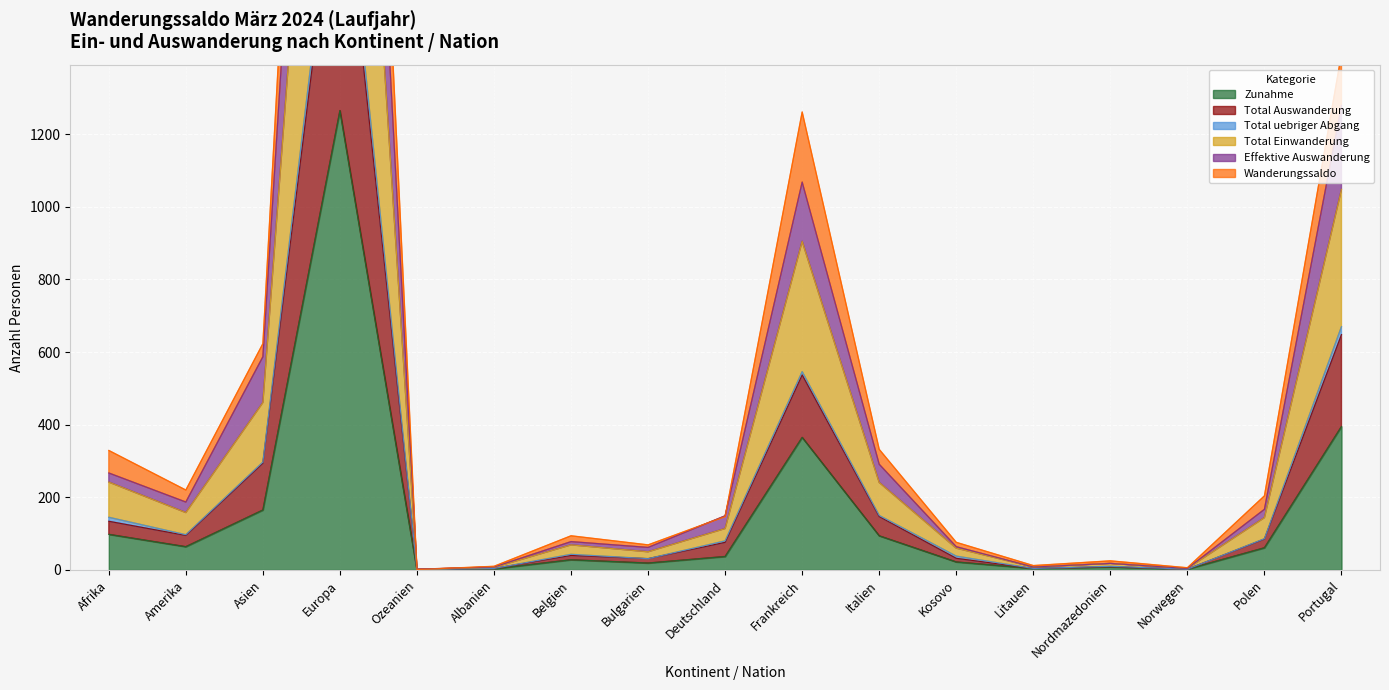

At which label is Zunahme closest to 632?

Portugal